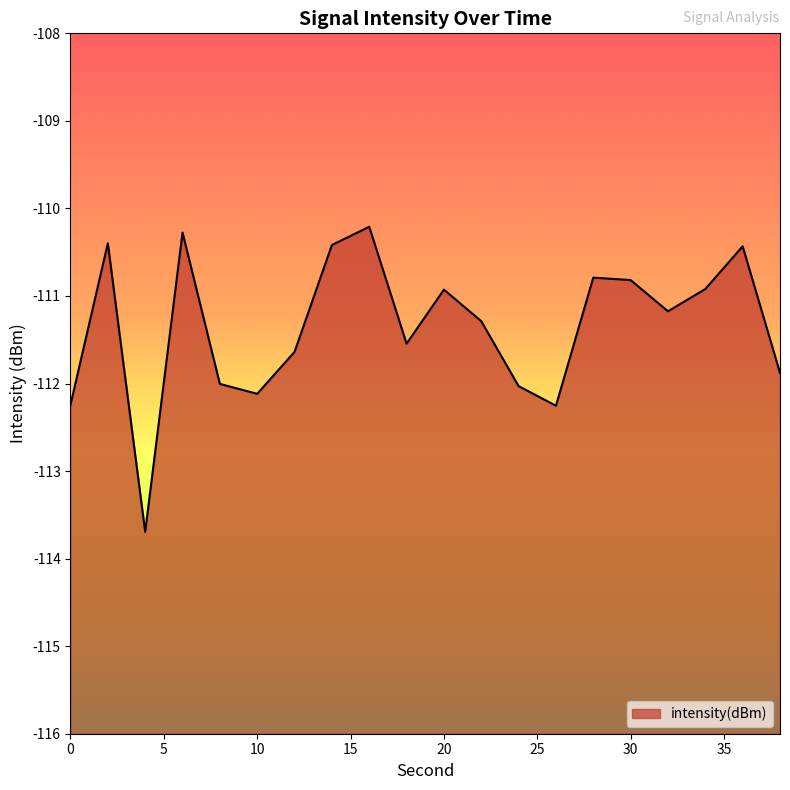

What is the approximate value at 26?

-112.3